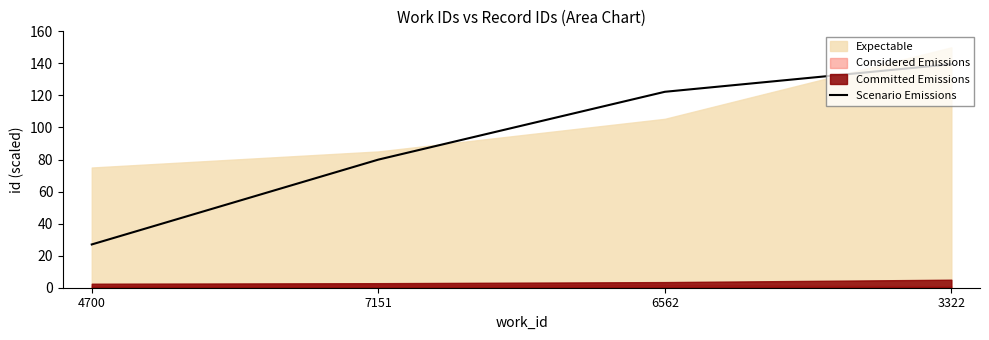

Read the value at 3322.

139.5